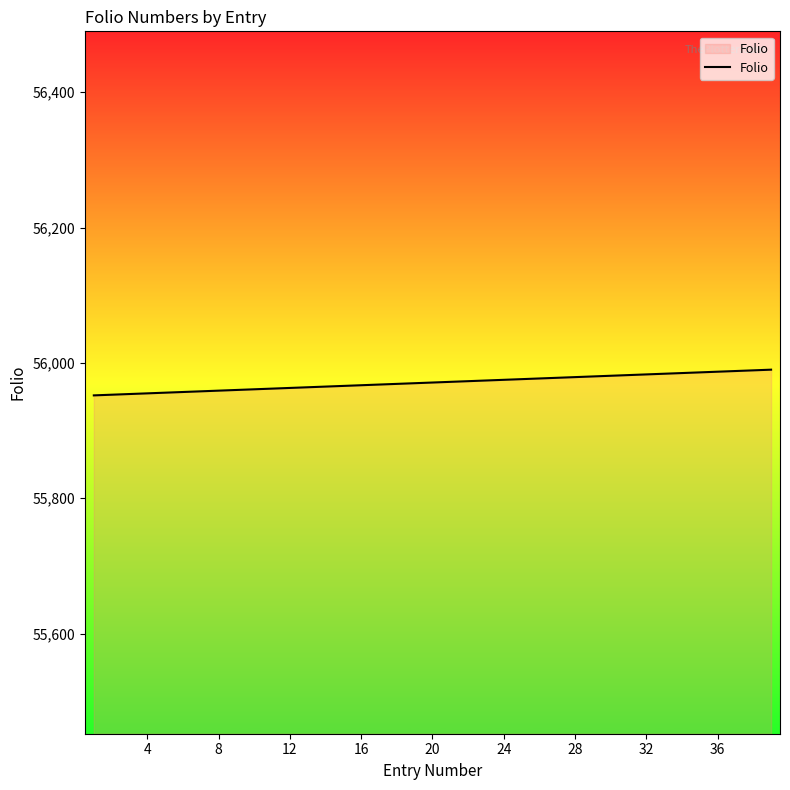

How many values are below 55971?

19